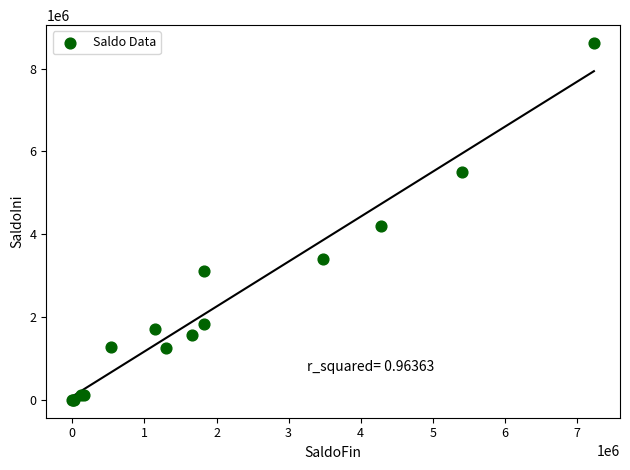

What Y value in the scatter plot is closest to 4309972?

4206390.4